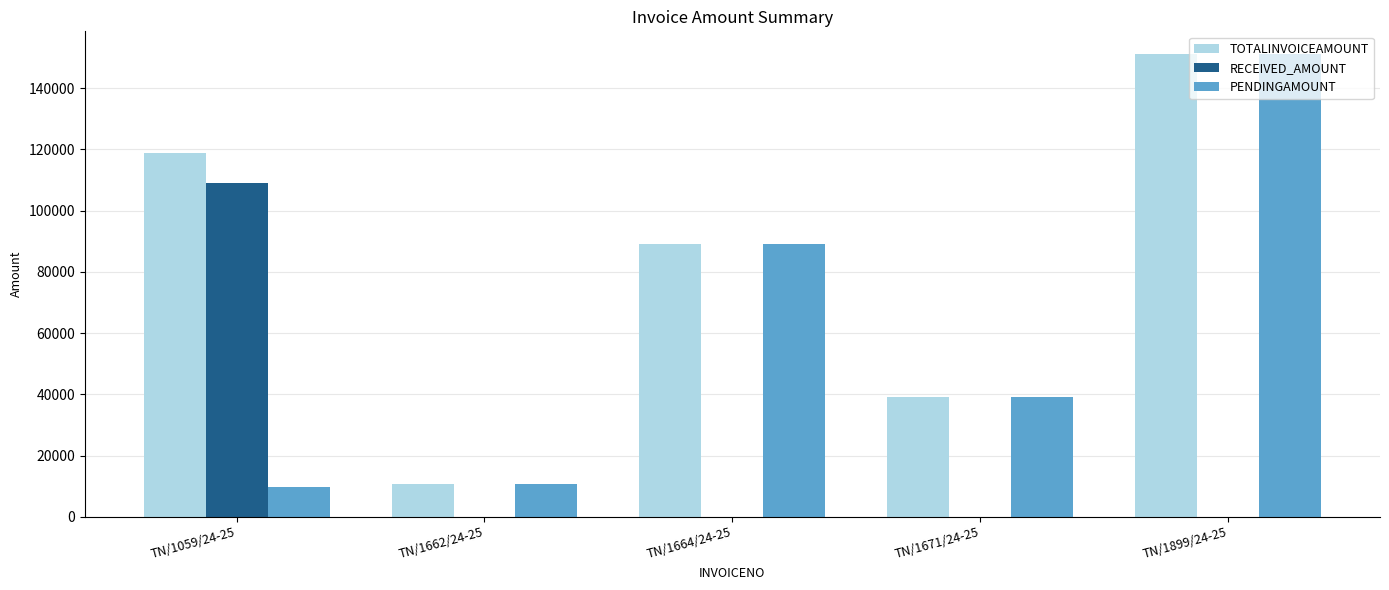

What is the sum of all PENDINGAMOUNT values?

299688.8